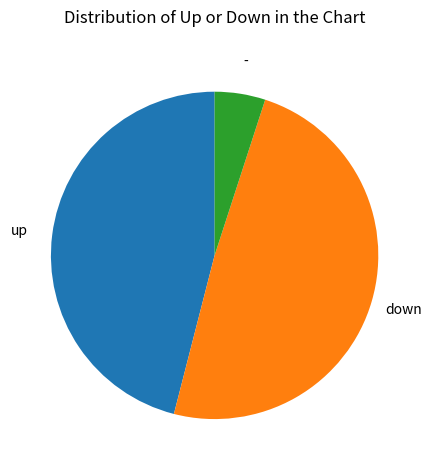

Count the number of slices in the pie.

3